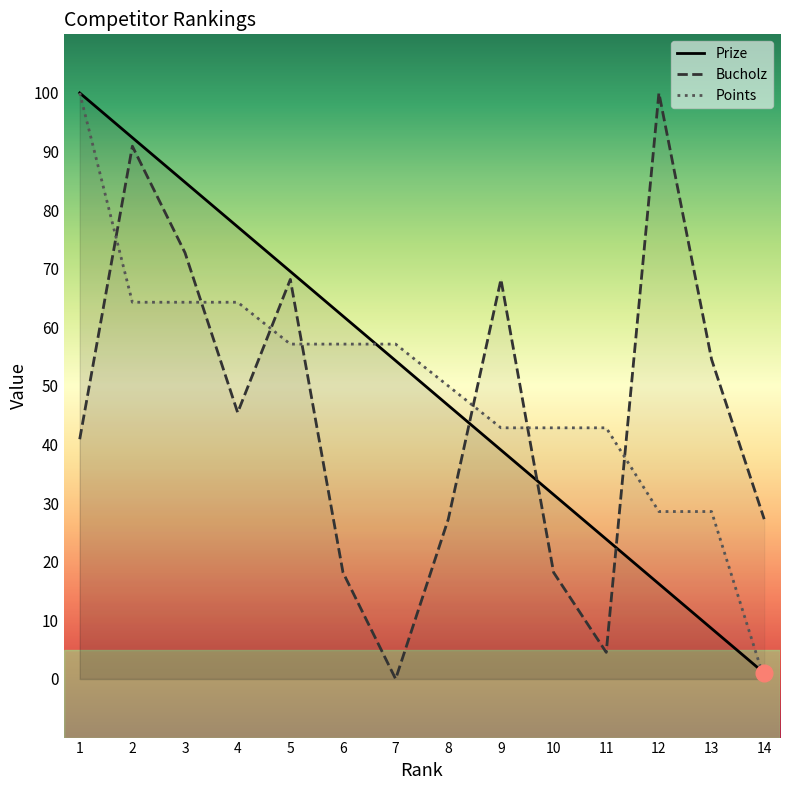

What is the value of the Prize point at the 1st from the left?

100.0